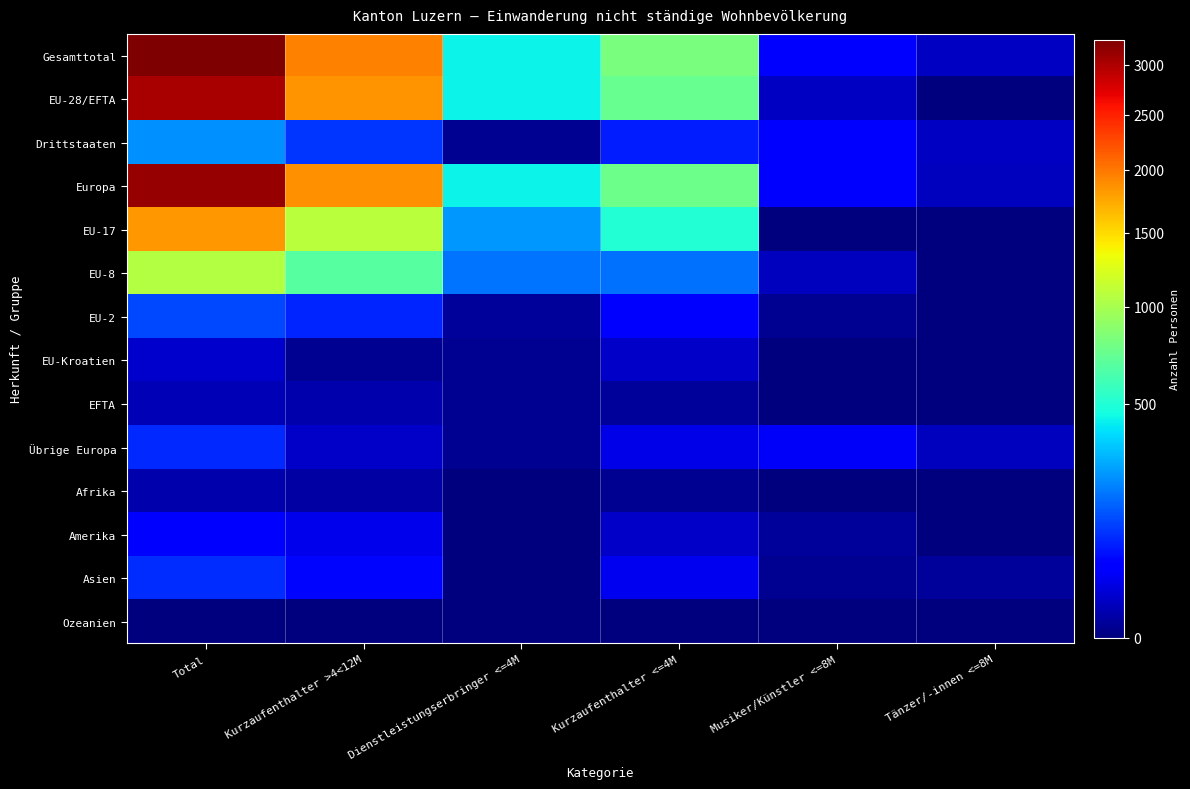

How many series are shown in this chart?

14